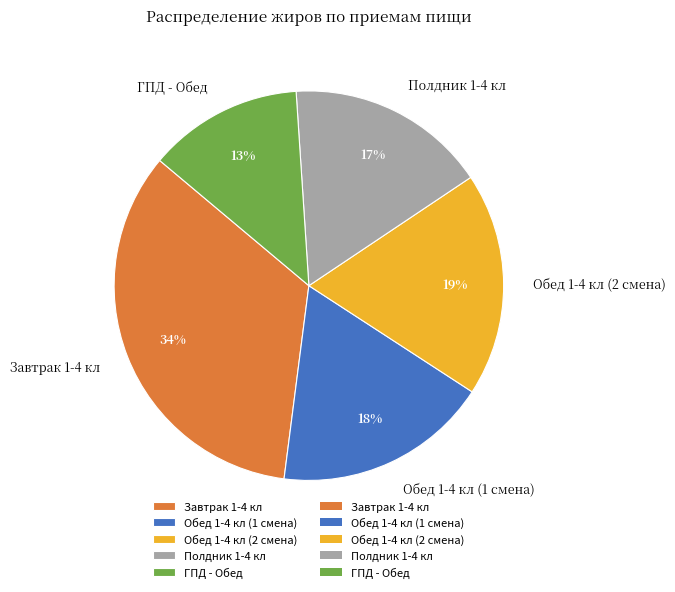

What is the largest slice in the pie chart?

Завтрак 1-4 кл